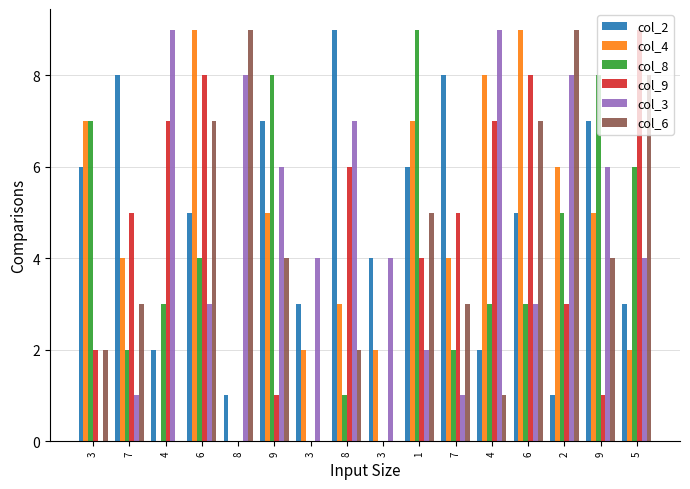

How many groups of bars are there?

16